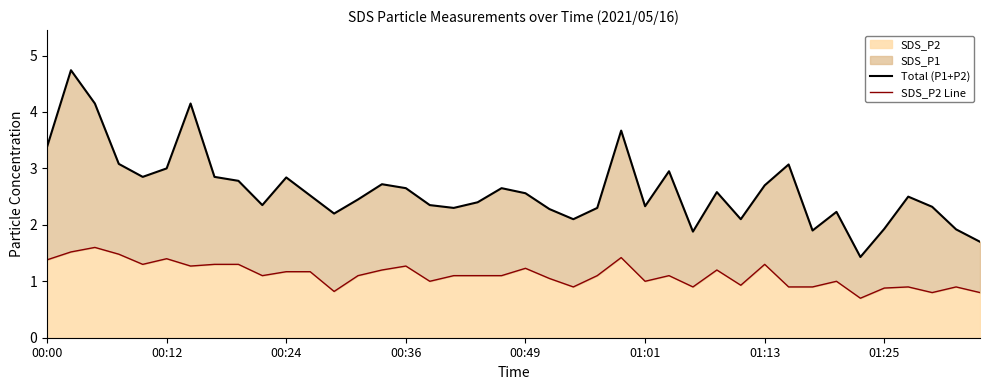

What is the total value across all series at 18?

3.5